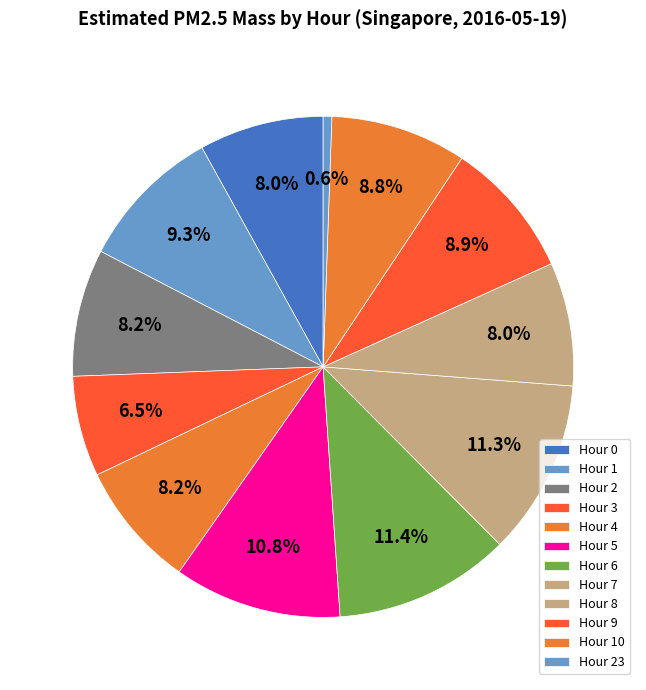

How many slices are in this pie chart?

12